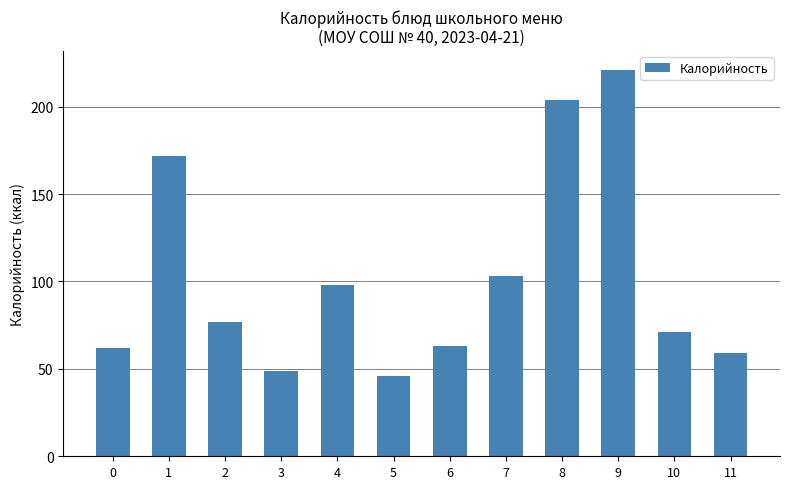

At which category does the chart reach its minimum across all series?

5